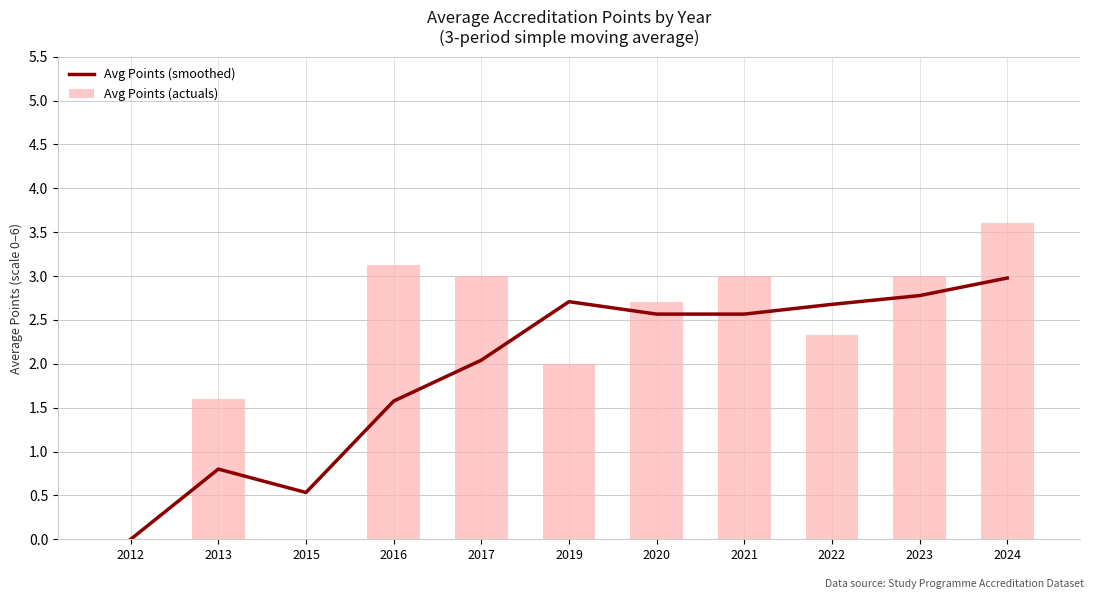

Is it true that Avg Points (smoothed) equals 0.5 at 2015?

True